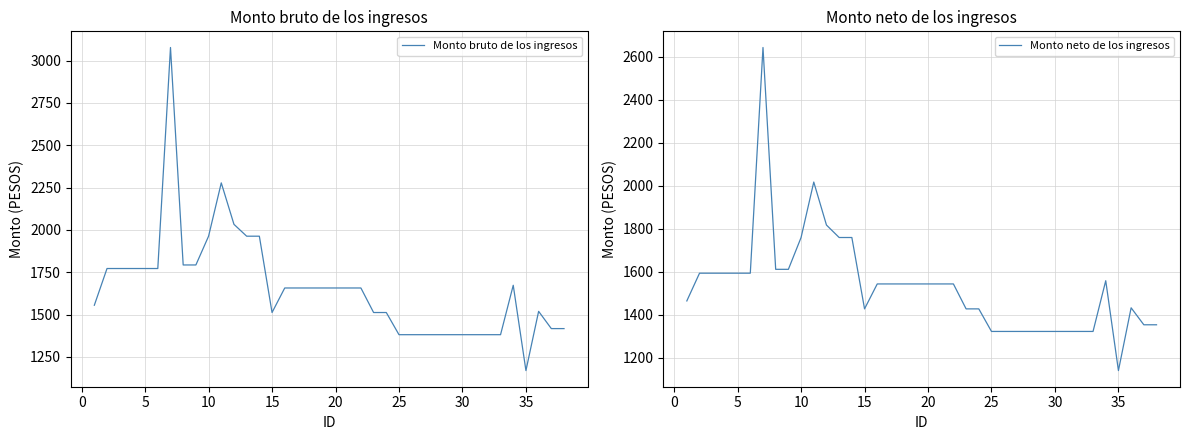

True or false: Monto neto de los ingresos and Monto bruto de los ingresos cross at least once.

False